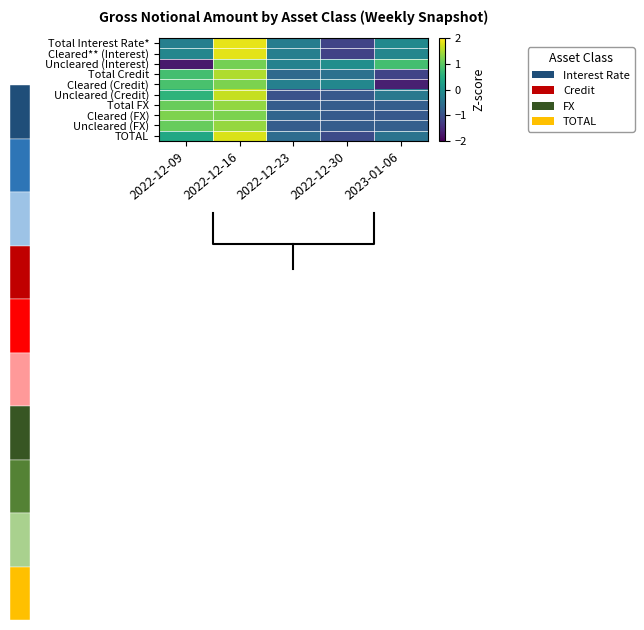

What is the smallest value displayed?

-1.7